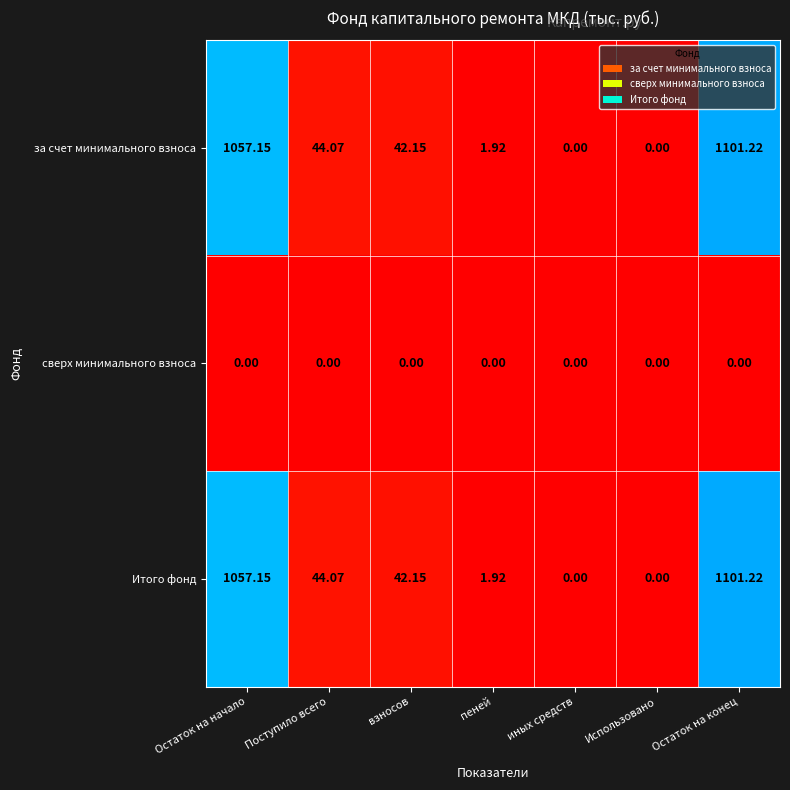

At which label does за счет минимального взноса first exceed 42?

Остаток на начало